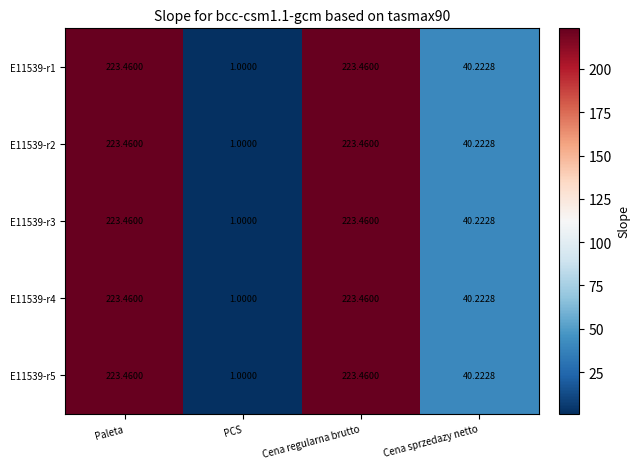

Where is E11539-r4 nearest to the value 112?

Cena sprzedazy netto